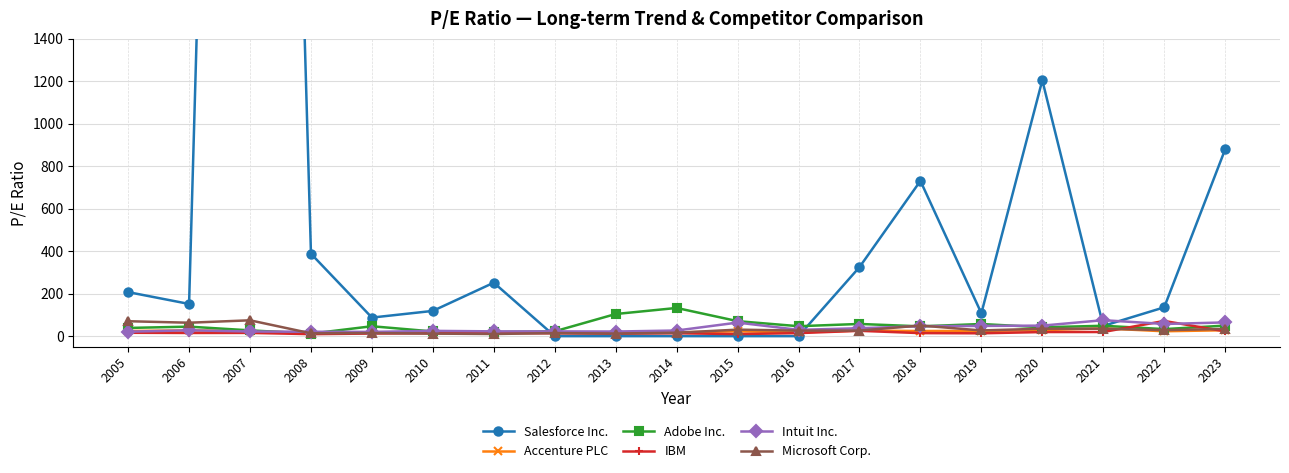

What is the difference between the maximum and minimum values in the IBM series?

62.2